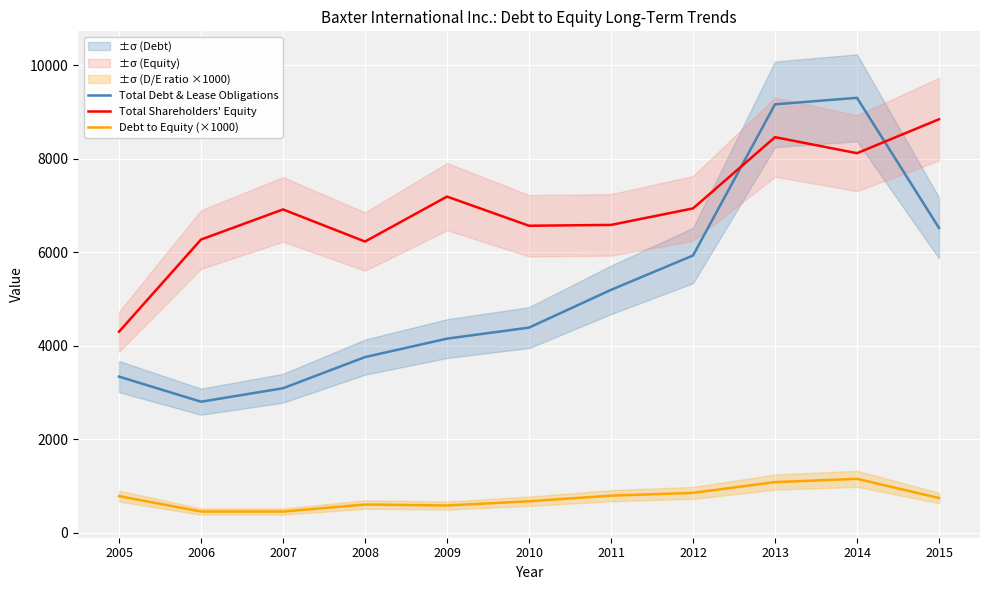

At which label does Debt to Equity (×1000) reach its minimum?

2006